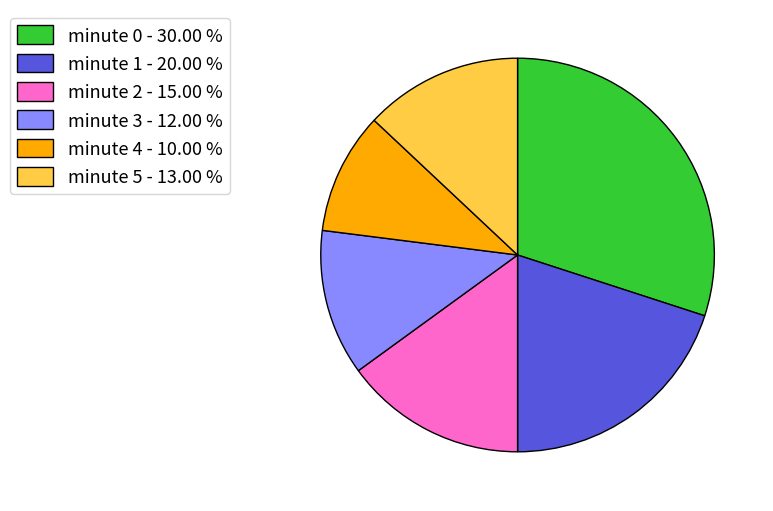

Is there a majority slice in this chart?

No